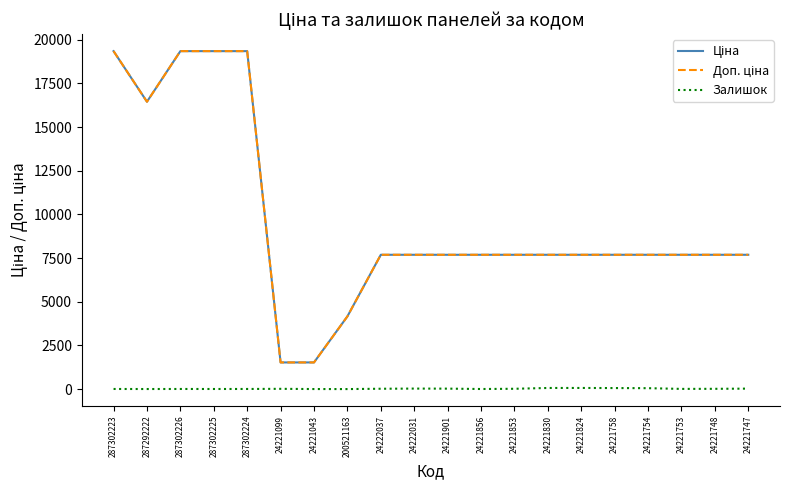

Is it true that Залишок equals 8.0 at 287302223?

True